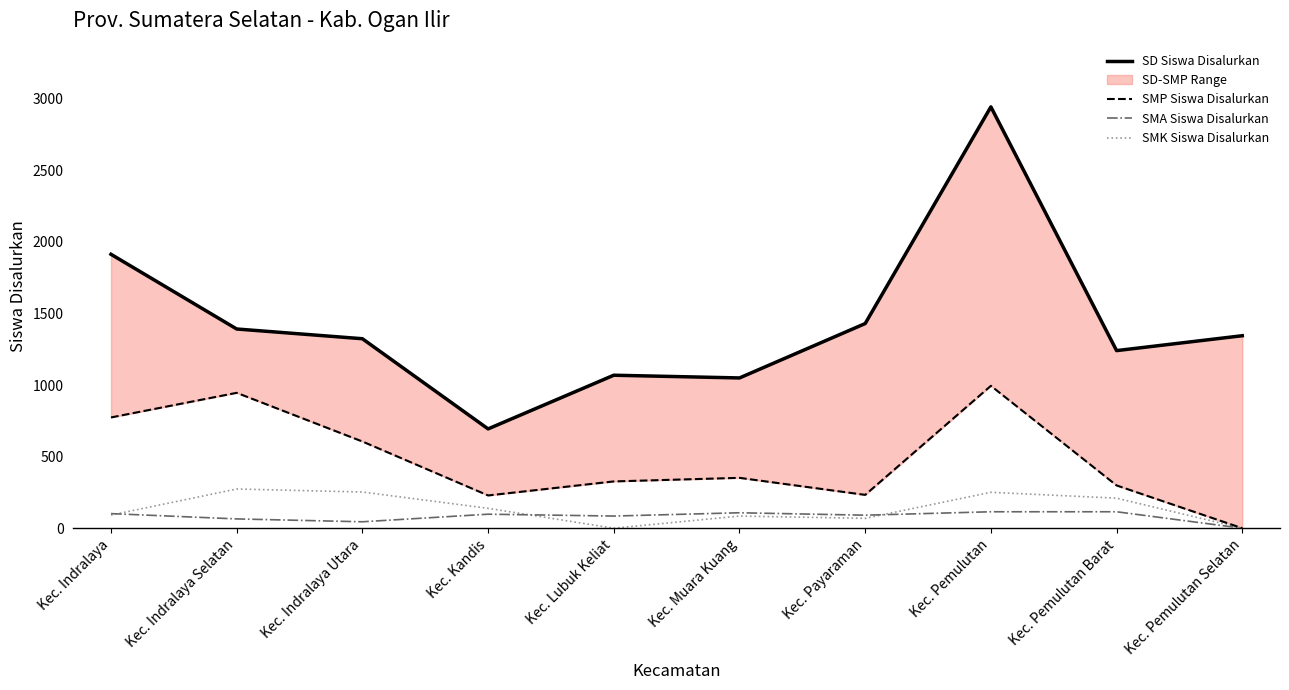

True or false: SMP Siswa Disalurkan and SMA Siswa Disalurkan cross at least once.

False